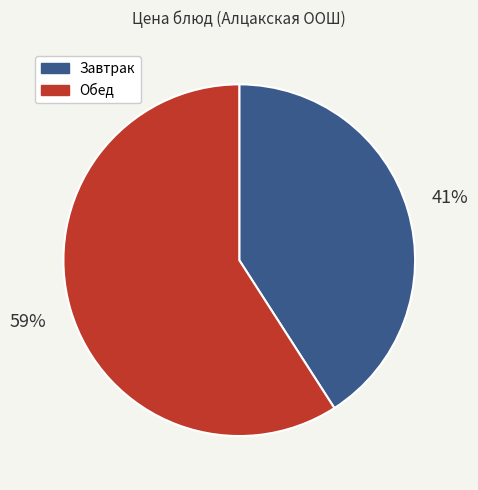

To the nearest percent, what is the average slice percentage?

50%